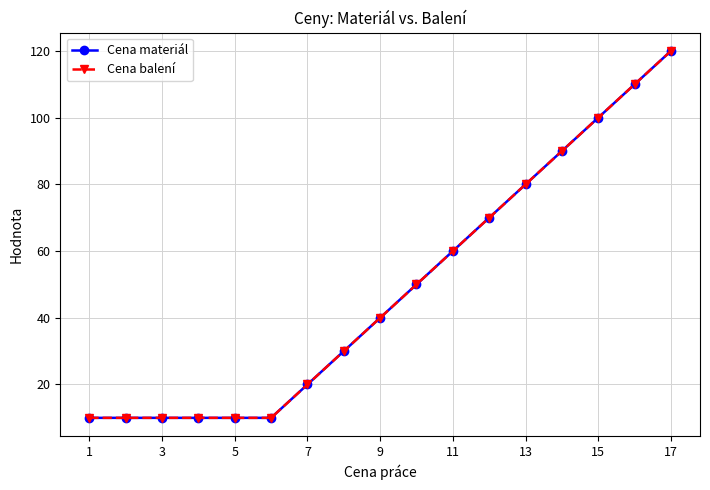

Is this an area chart (filled region under the line)?

No